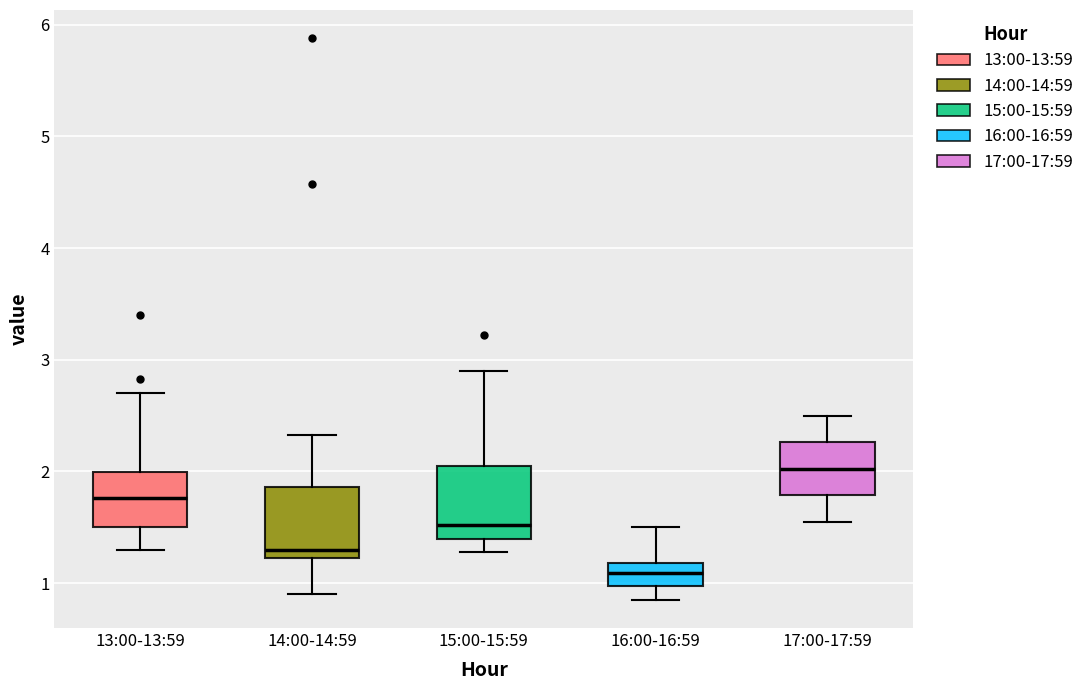

Which box's median line is the lowest?

16:00-16:59